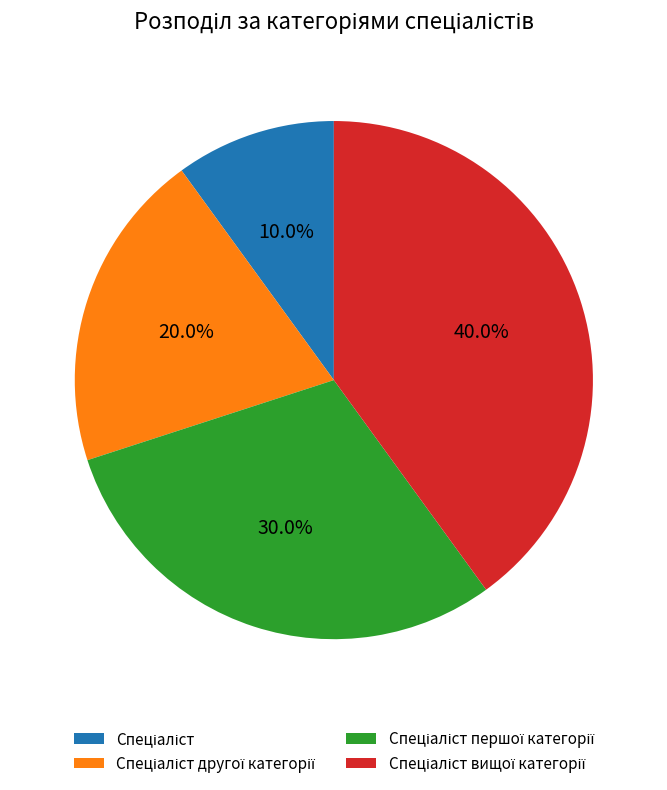

Is there any slice that represents more than half of the pie?

No